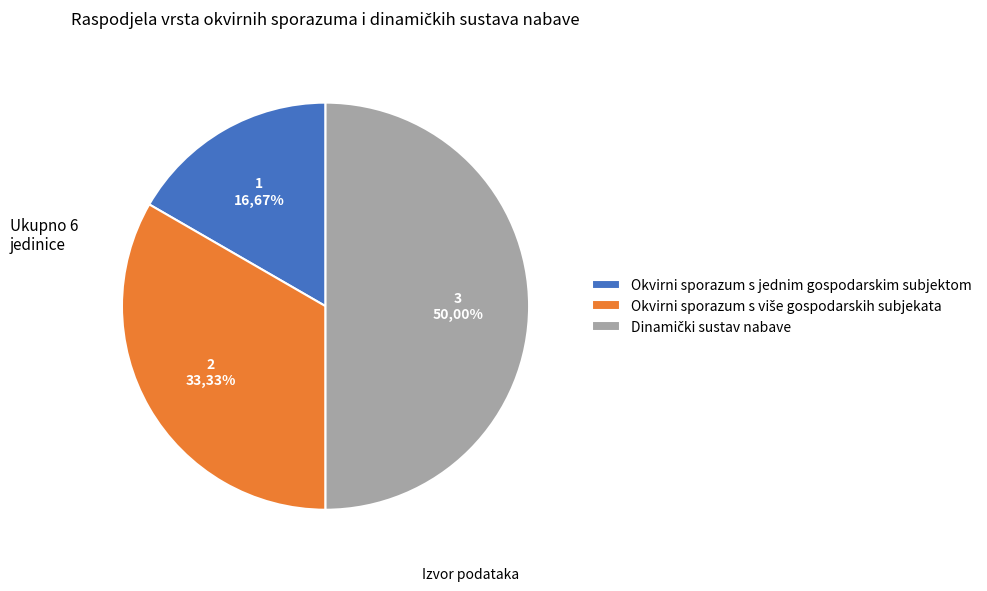

Does Okvirni sporazum s više gospodarskih subjekata represent more than half of the total?

No